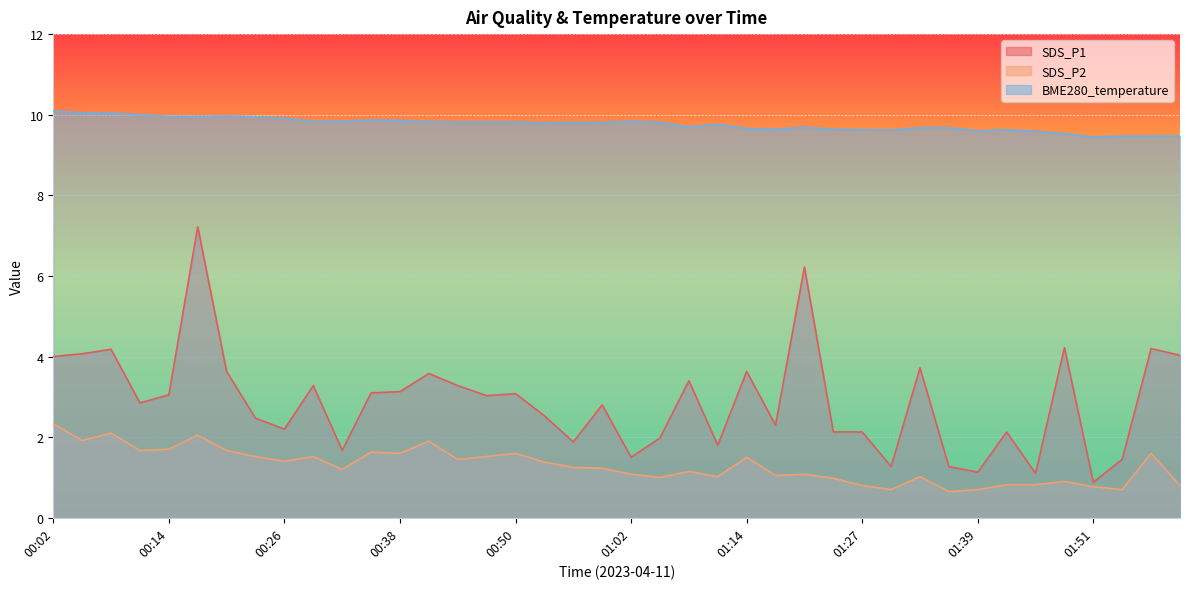

The value of SDS_P1 at 01:18 is 2.3. True or false?

True